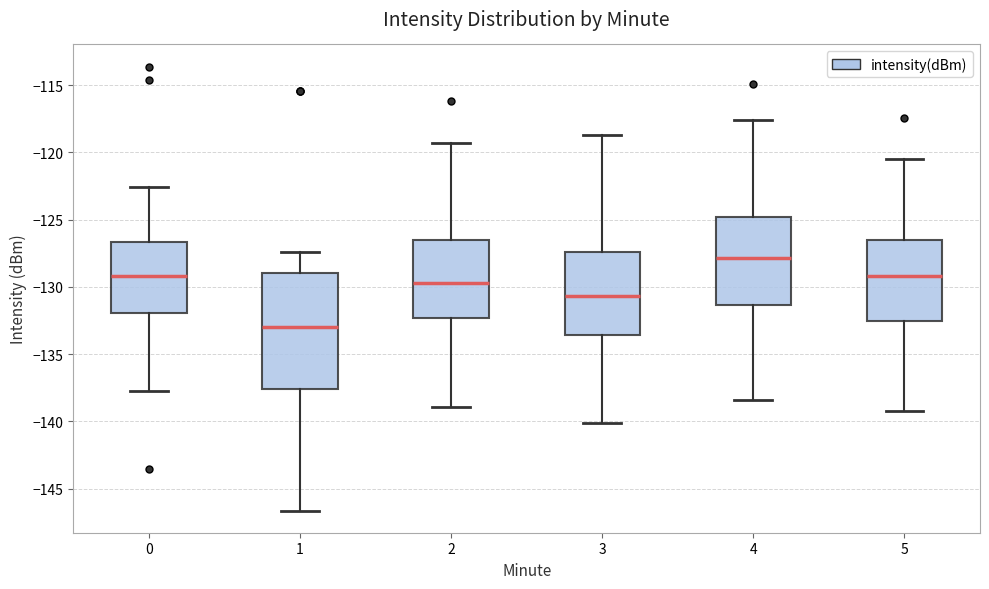

Where does the median line of the box at x = 5 sit on the y-axis? The values are not printed on the chart, so give them approximately, as read against the axis.

-129.0